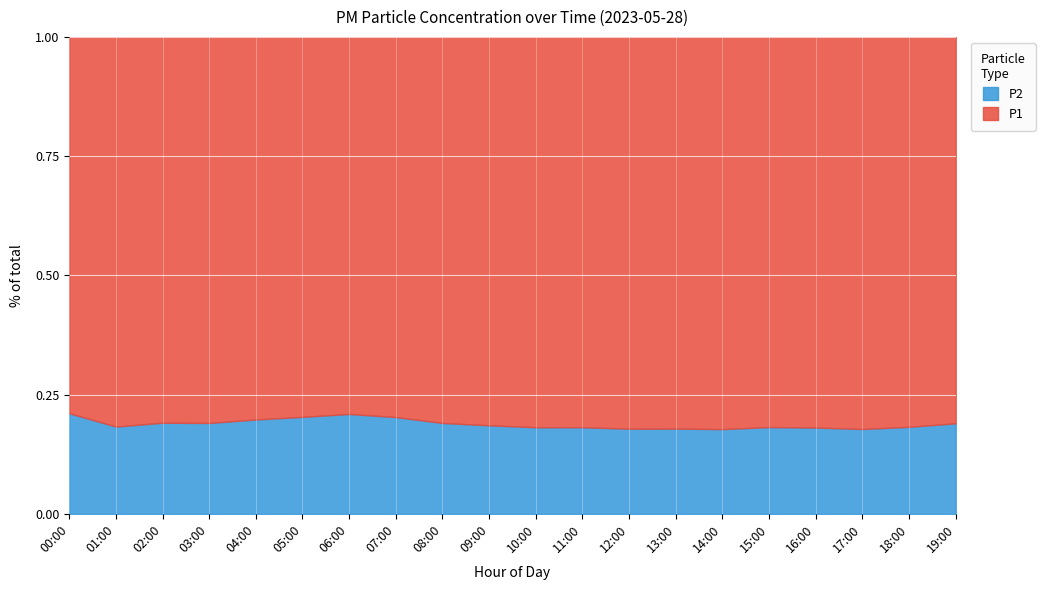

Does the chart display data point markers on the line(s)?

No